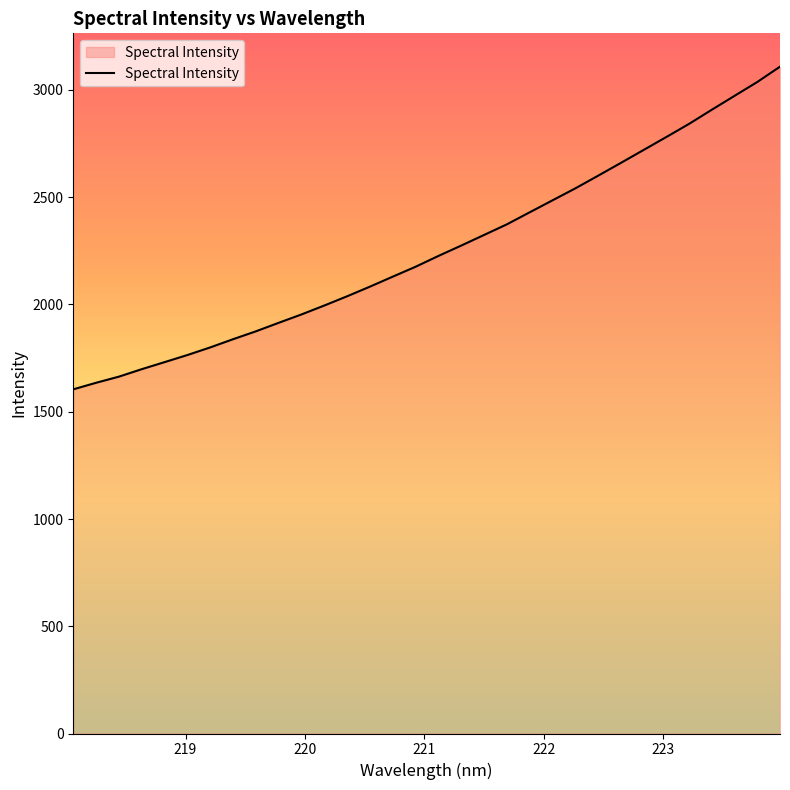

What is the maximum value shown in the chart?

3108.7